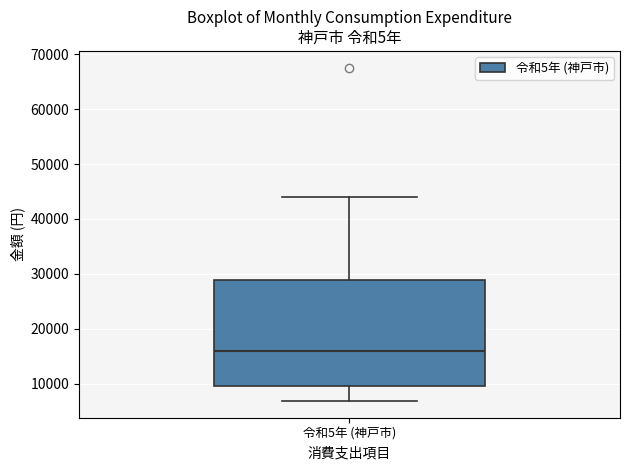

Where is the lower edge of the box for 令和5年 (神戸市) on the y-axis? The values are not printed on the chart, so give them approximately, as read against the axis.

10000